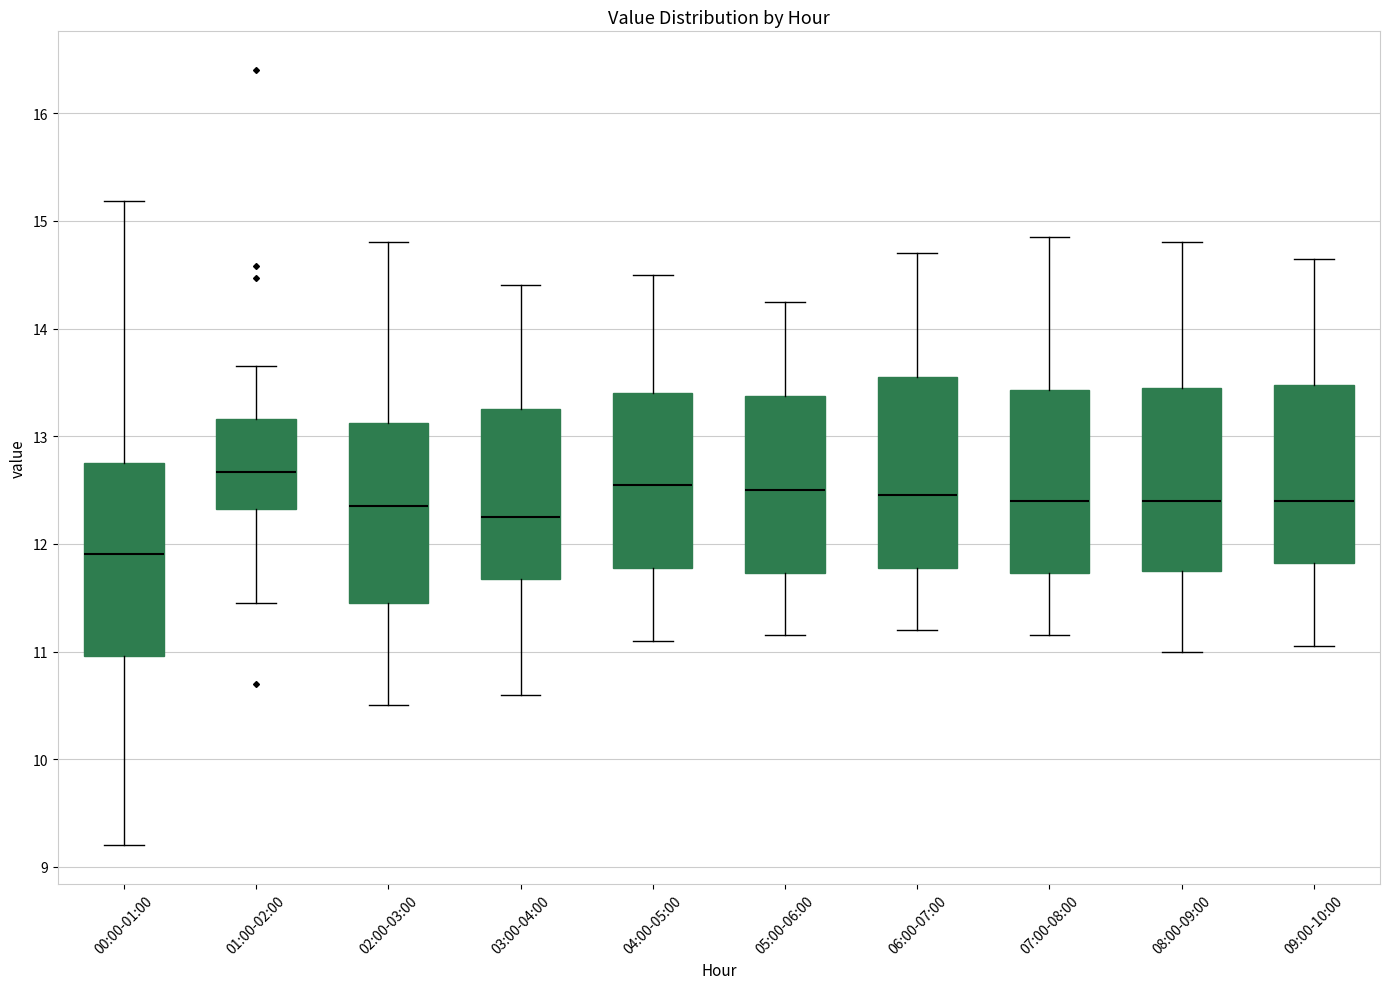

Where does the median line of the box for 02:00-03:00 sit on the y-axis? The values are not printed on the chart, so give them approximately, as read against the axis.

12.4